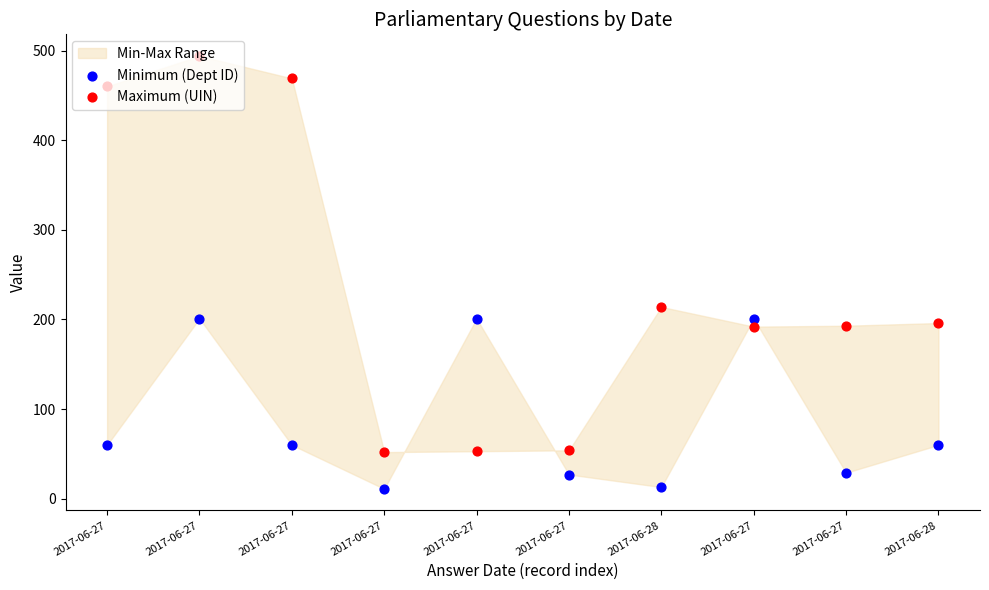

Which series contains the highest Y value?

Maximum (UIN)